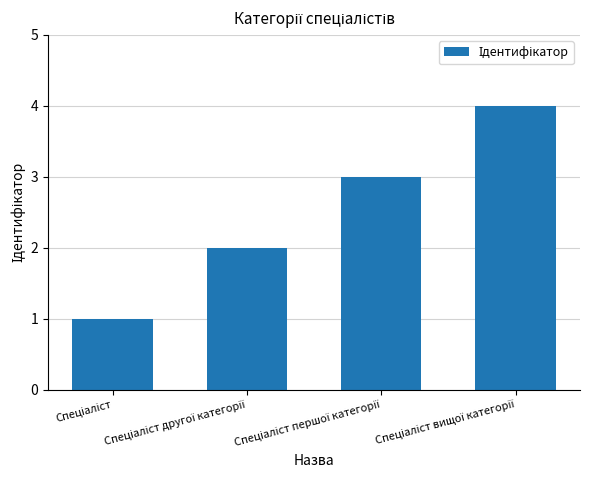

What is the greatest value displayed?

4